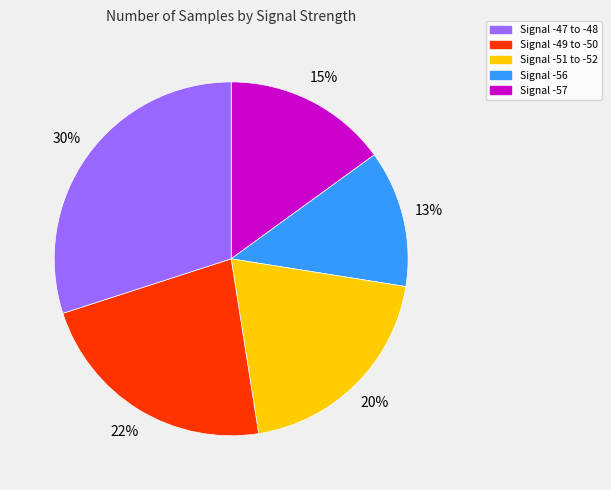

Does any single category account for the majority?

No